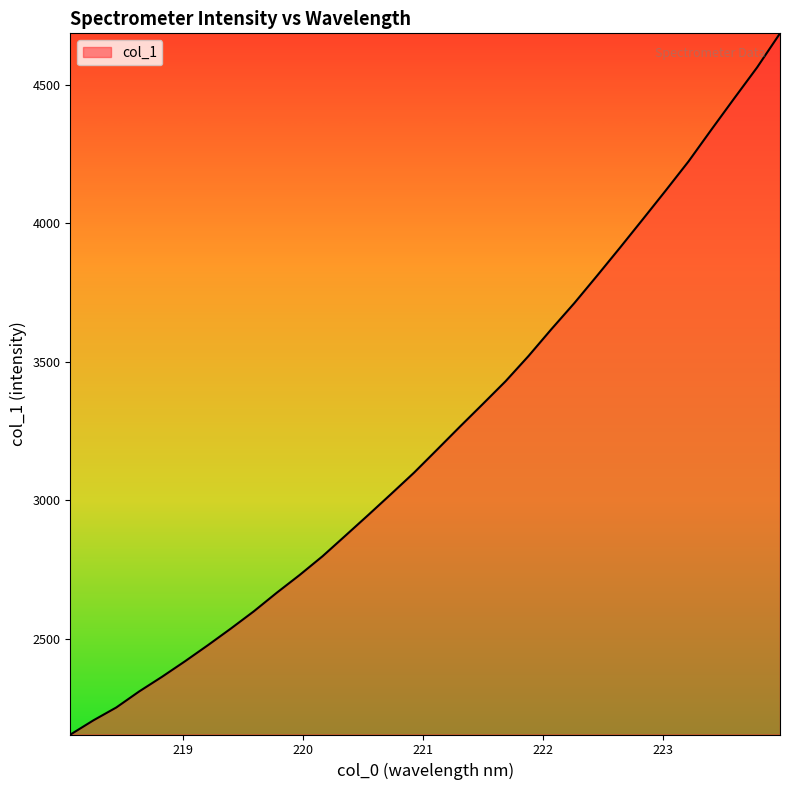

What is the maximum value shown in the chart?

4687.1